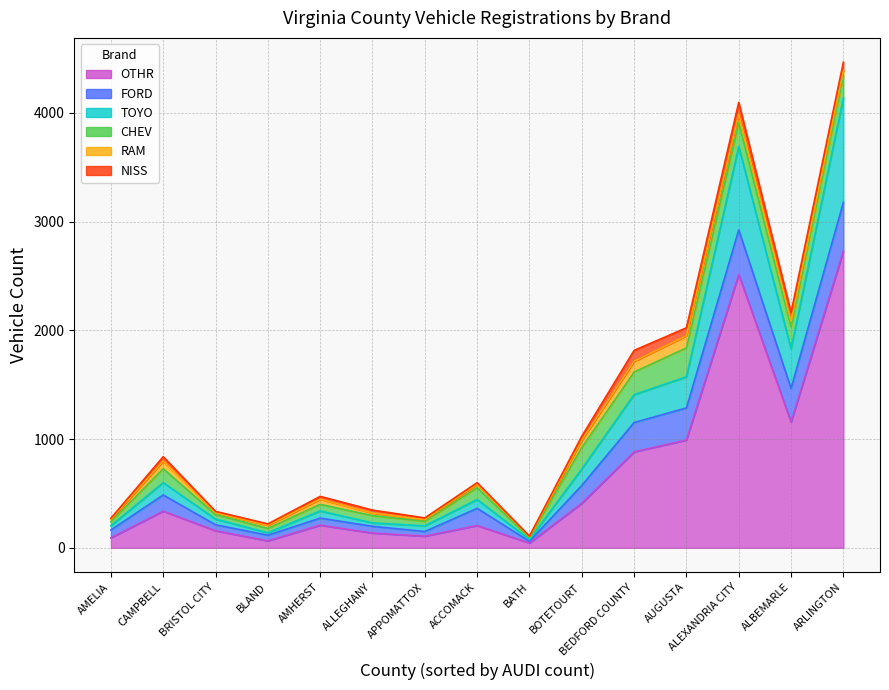

Which series has the largest total across all categories?

OTHR